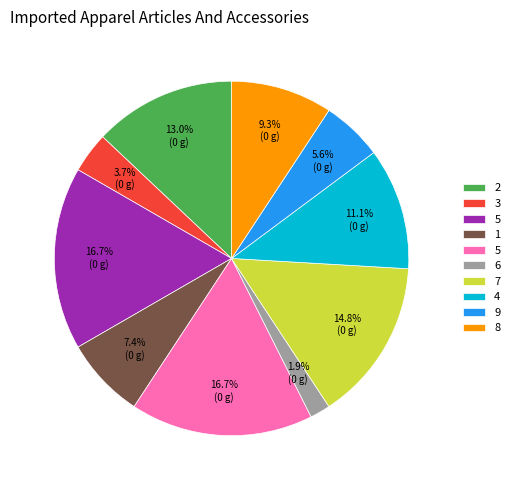

Is there a majority slice in this chart?

No